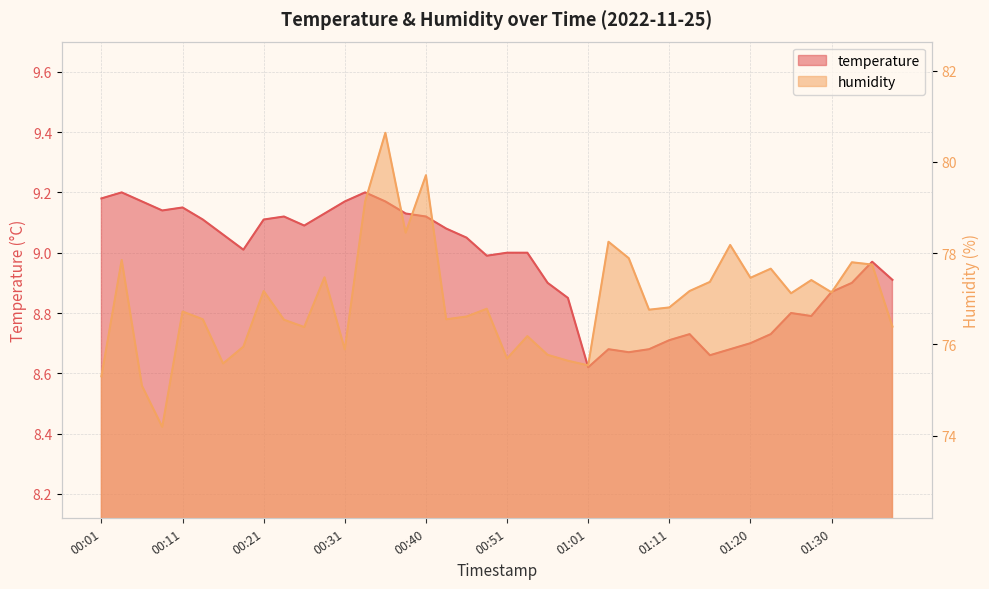

How many series are shown in this chart?

2